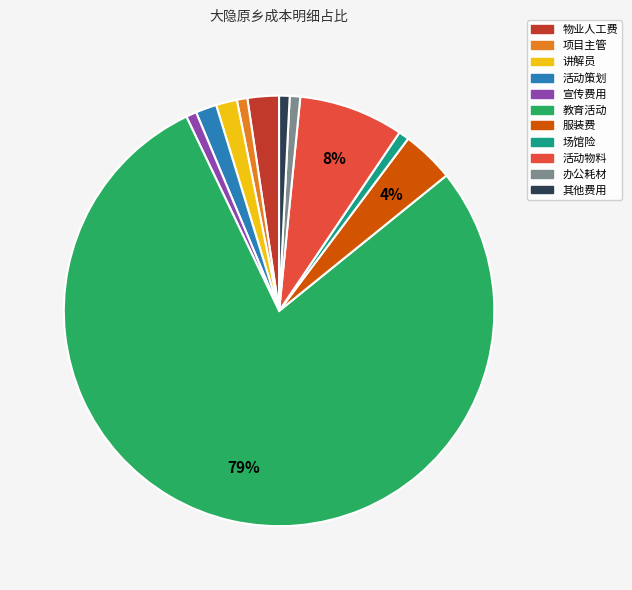

Is there a majority slice in this chart?

Yes